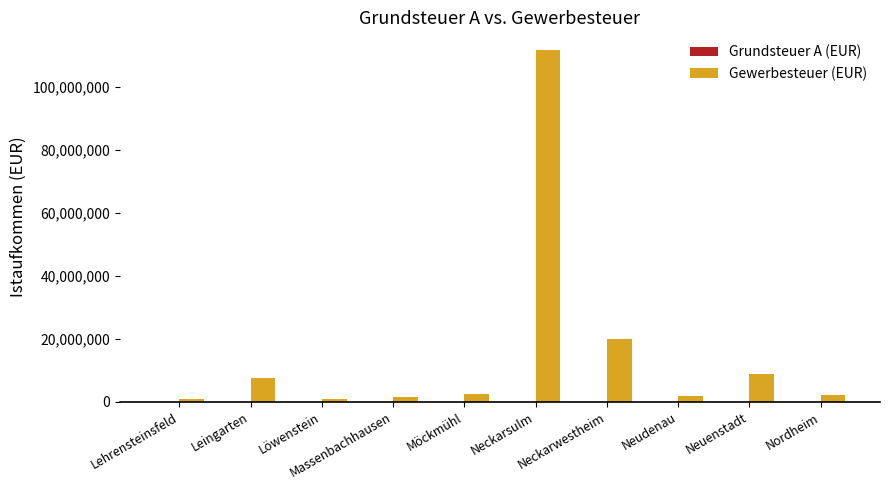

What is the sum of all Gewerbesteuer (EUR) values?

157925663